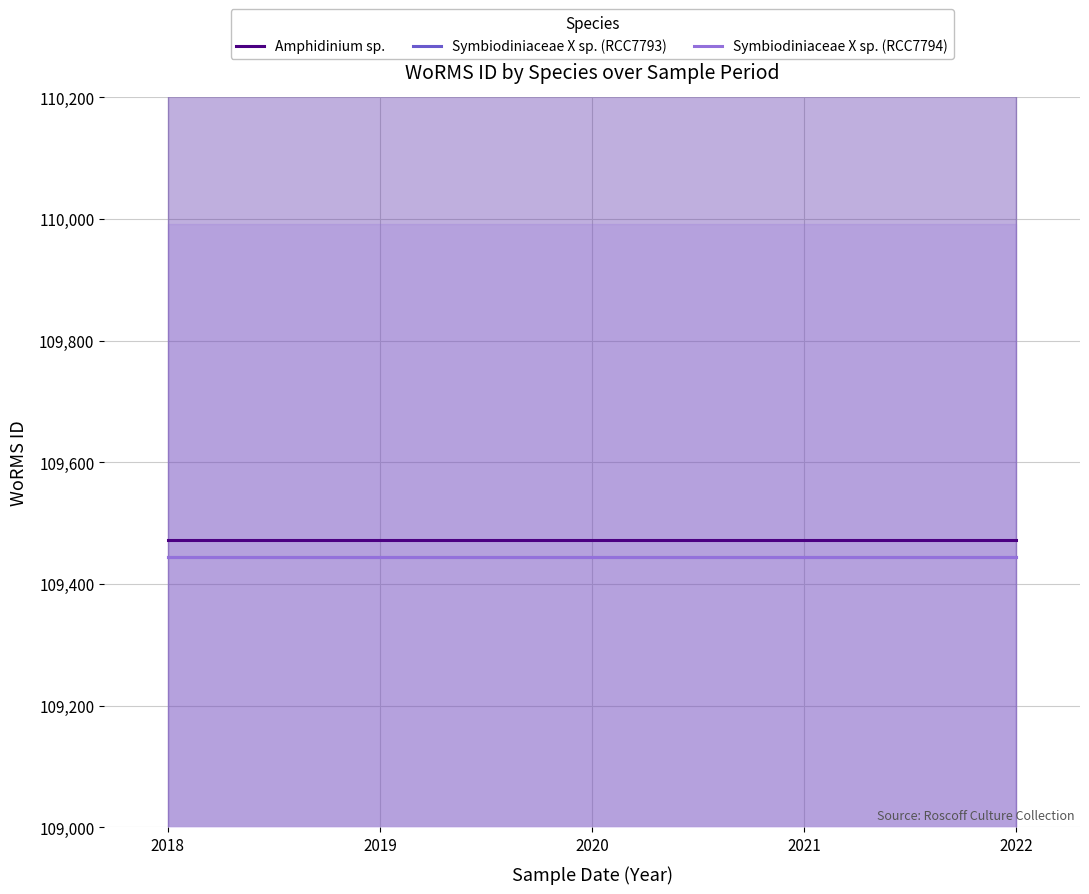

What is the value of the Symbiodiniaceae X sp. (RCC7793) point at the 4th from the left?

109445